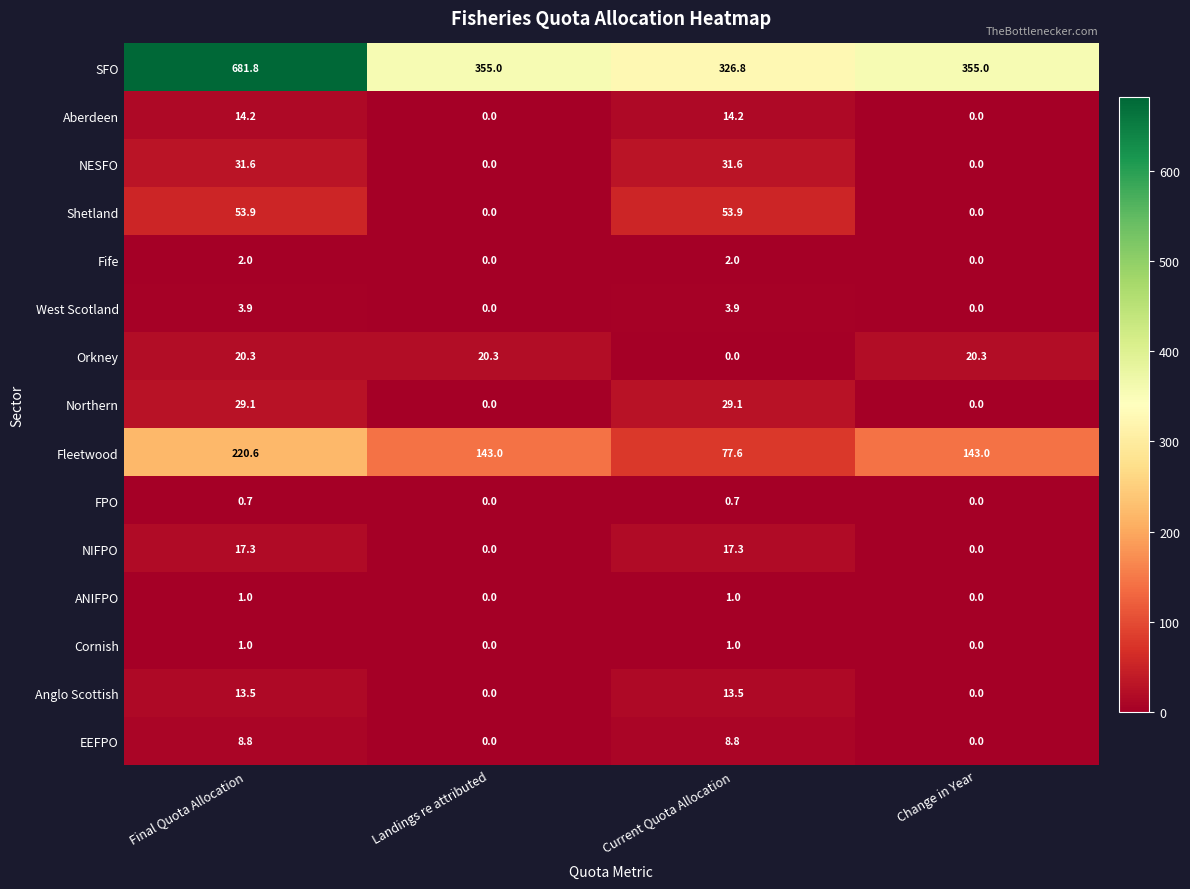

Which series has the largest total across all categories?

SFO